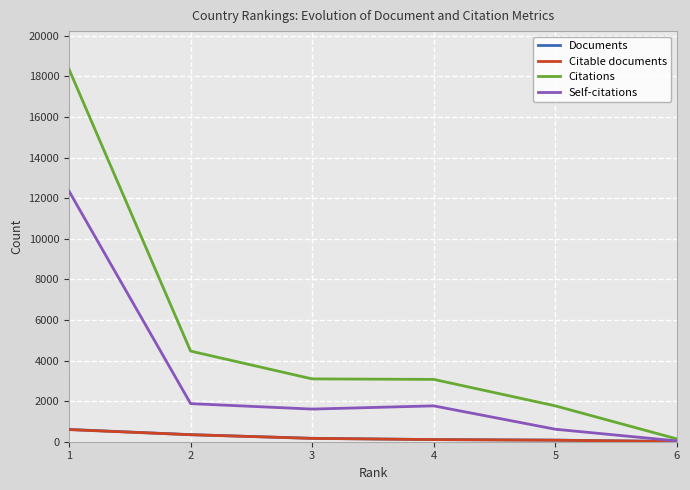

Between 1 and 2, which series saw the biggest shift?

Citations